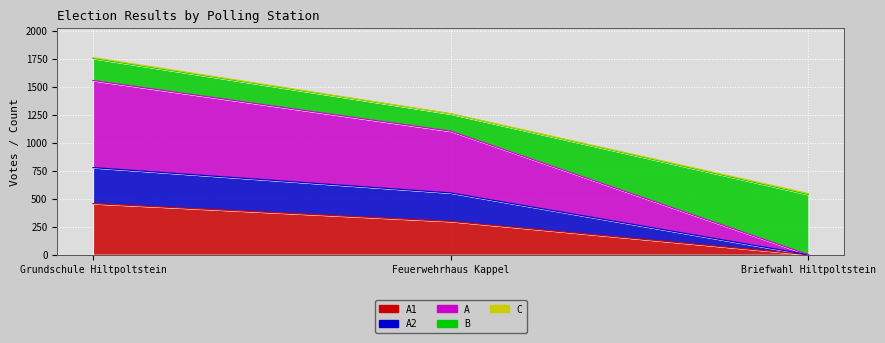

Is it true that A equals 0 at Briefwahl Hiltpoltstein?

True